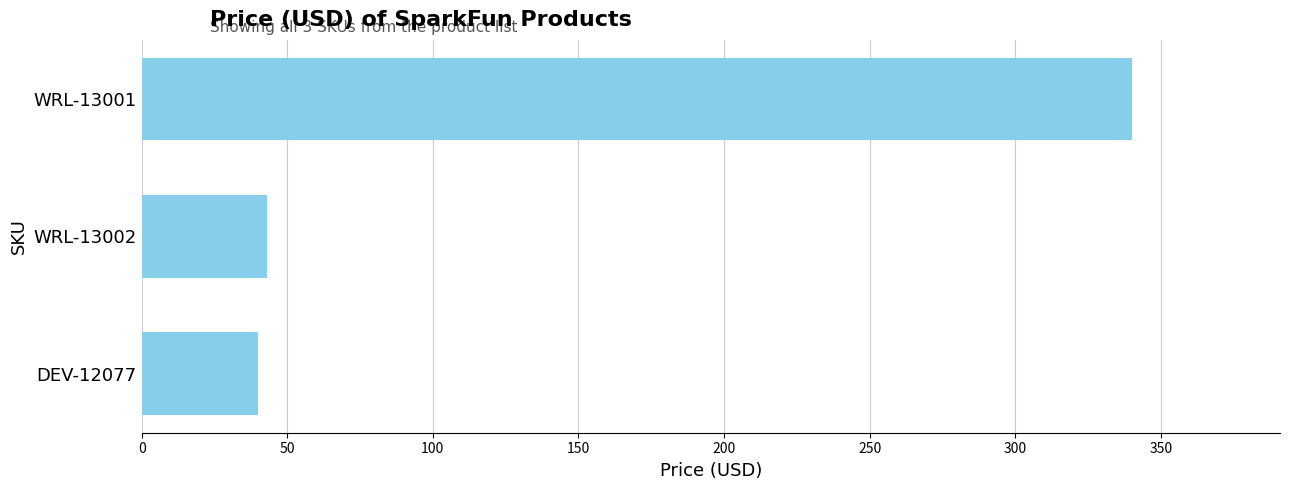

Which has a higher value, DEV-12077 or WRL-13001?

WRL-13001